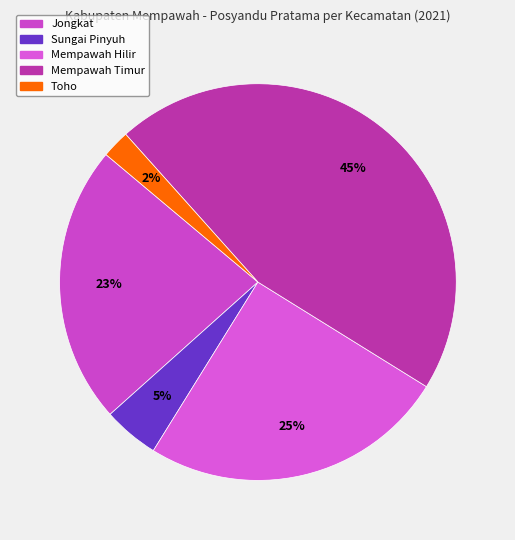

To the nearest percent, what is the difference between the largest and smallest slice percentages?

43%